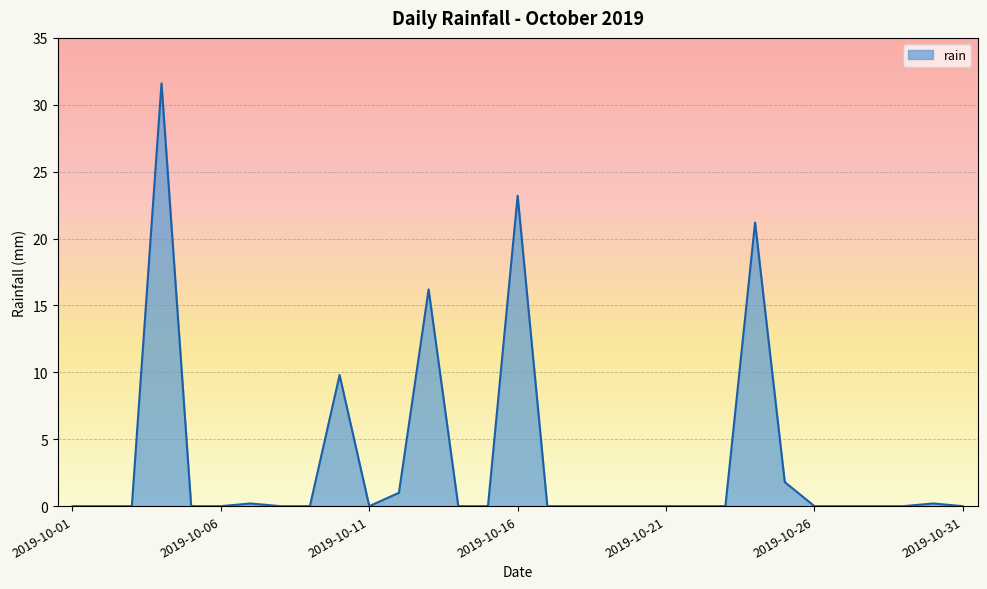

What is the maximum value shown in the chart?

31.6